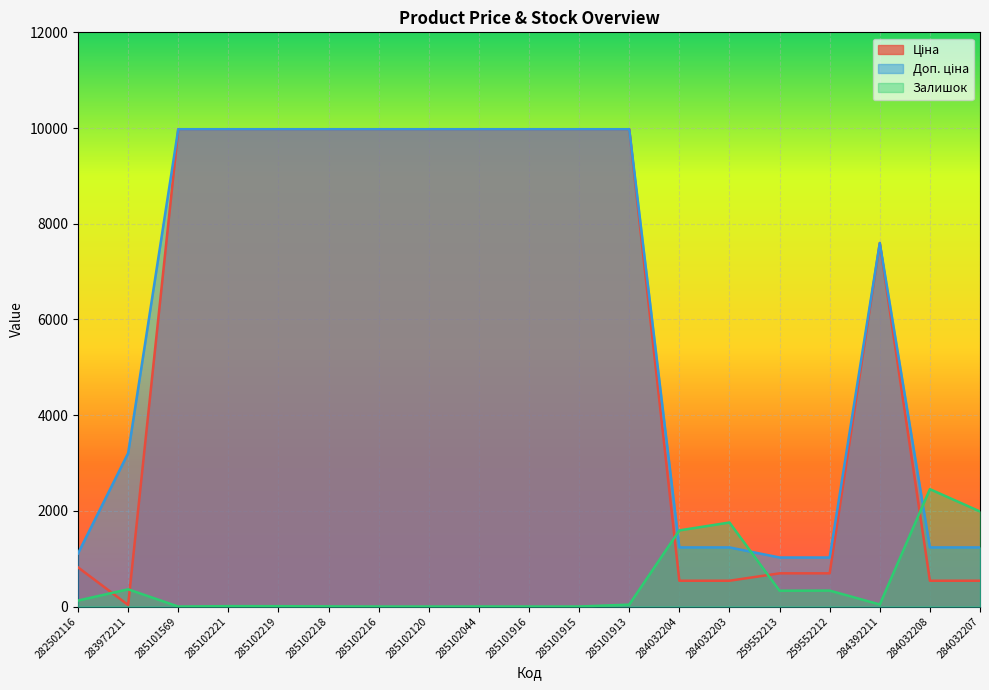

Reading left to right, transcribe all the data shown in this chart.

Ціна: 818.5	32.0	9975.0	9975.0	9975.0	9975.0	9975.0	9975.0	9975.0	9975.0	9975.0	9975.0	539.0	539.0	693.7	693.7	7596.5	539.0	539.0
Доп. ціна: 1109.2	3205.0	9975.0	9975.0	9975.0	9975.0	9975.0	9975.0	9975.0	9975.0	9975.0	9975.0	1235.4	1235.4	1024.6	1024.6	7596.5	1235.4	1235.4
Залишок: 125.0	360.0	0.0	8.0	7.0	3.0	0.0	0.0	1.0	0.0	0.0	40.0	1591.0	1756.0	330.0	333.0	43.0	2453.0	1986.0